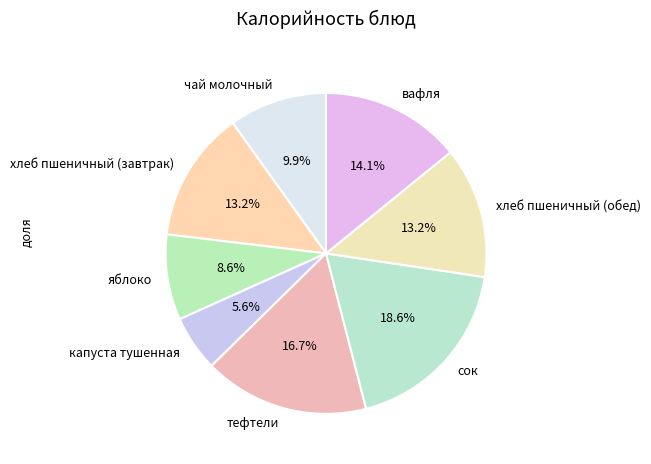

Does тефтели represent more than half of the total?

No